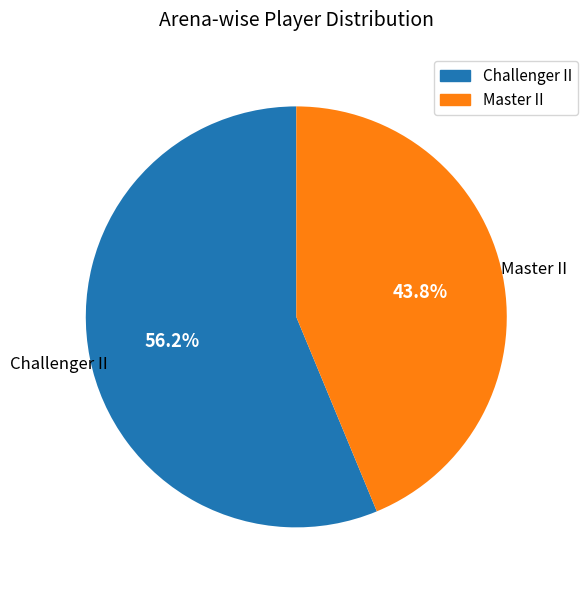

Does any single category account for the majority?

Yes